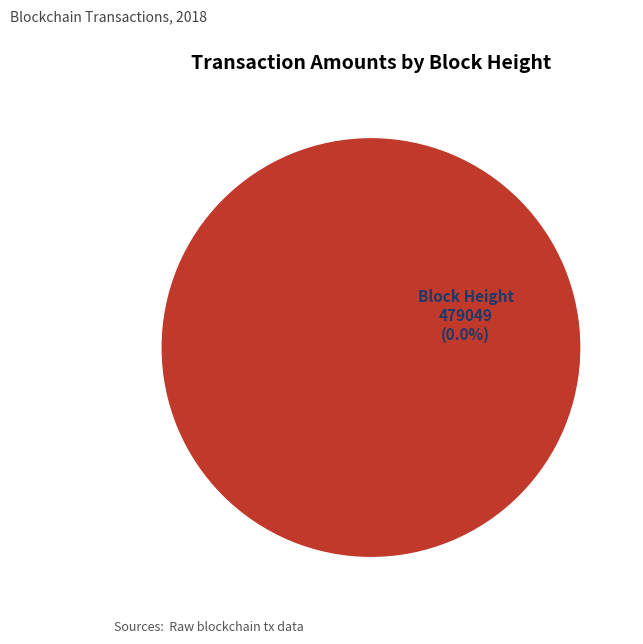

What is the largest slice in the pie chart?

479046